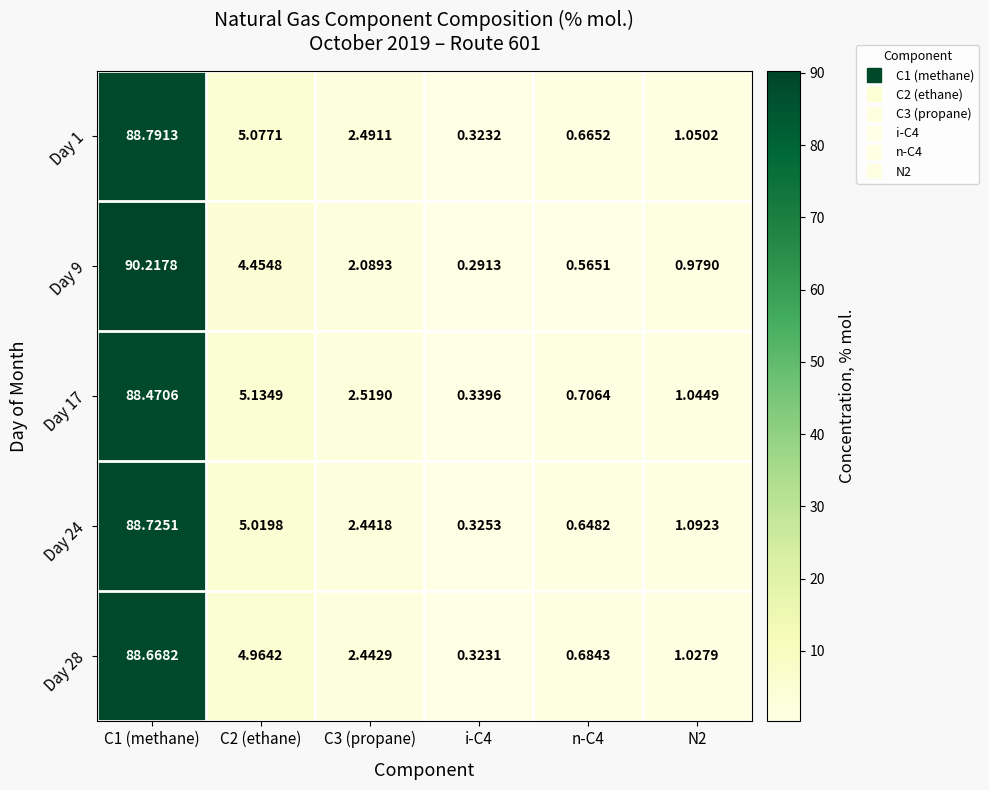

At C2 (ethane), list the series in order from smallest to largest.

Day 9, Day 28, Day 24, Day 1, Day 17